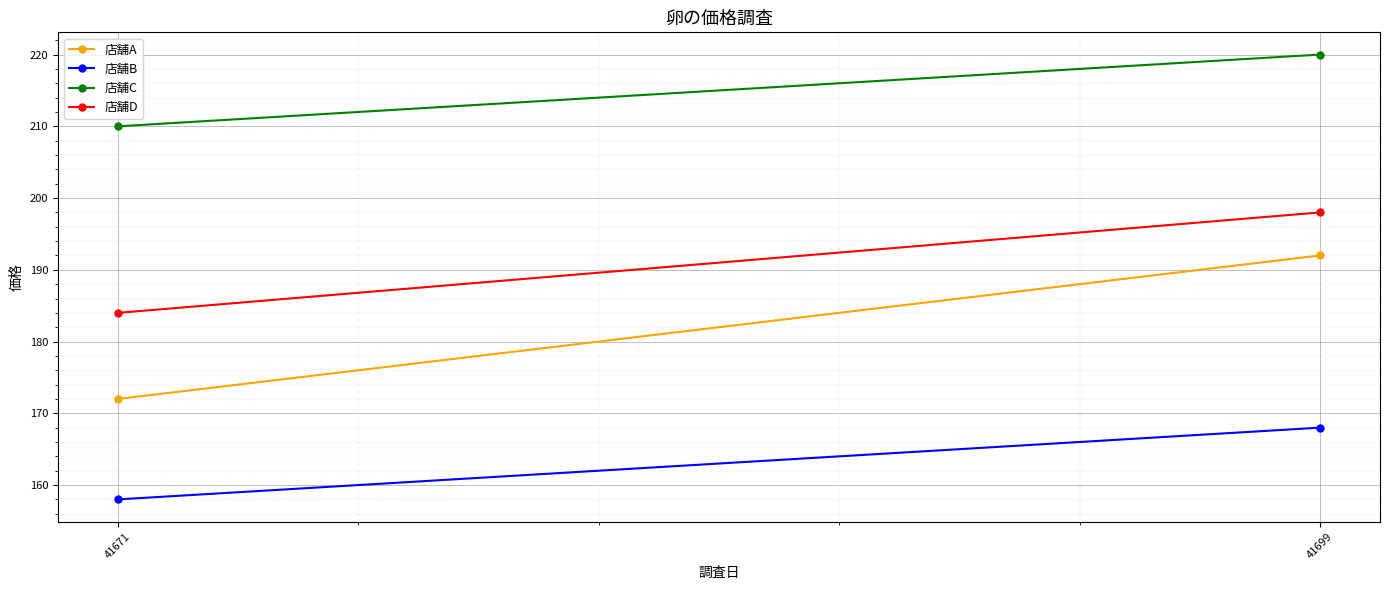

Rank the series by their maximum value, from highest to lowest.

店舗C, 店舗D, 店舗A, 店舗B